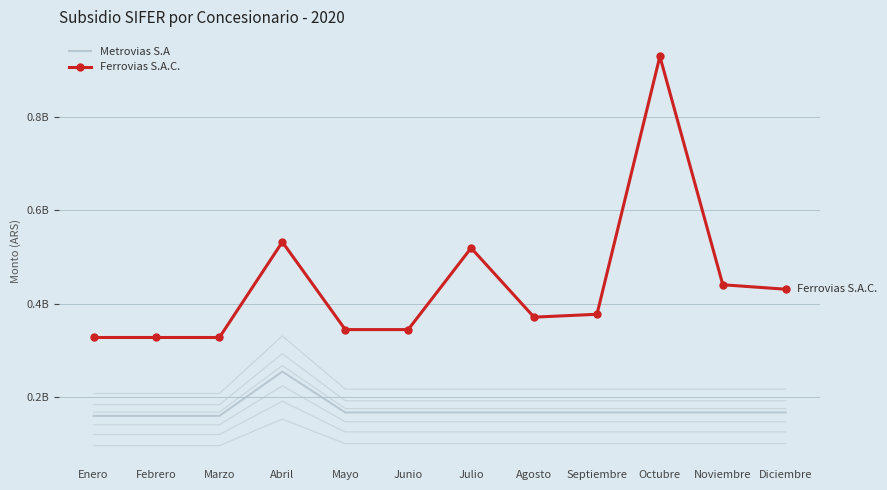

True or false: Metrovias S.A and Ferrovias S.A.C. intersect in this chart.

False